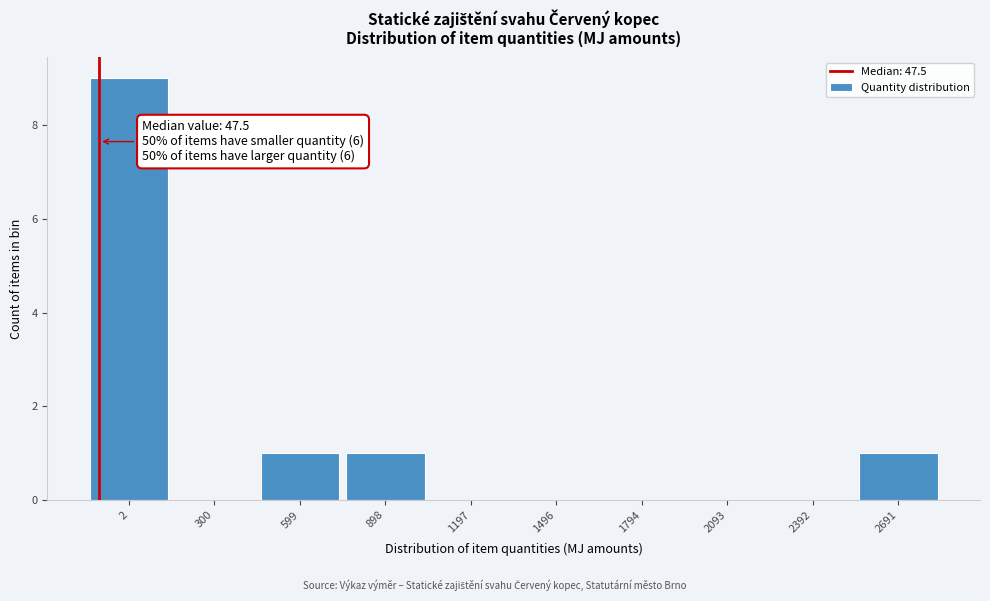

Reading right to left, extract all data points from this chart.

2691=1	2392=0	2093=0	1794=0	1496=0	1197=0	898=1	599=1	300=0	2=9